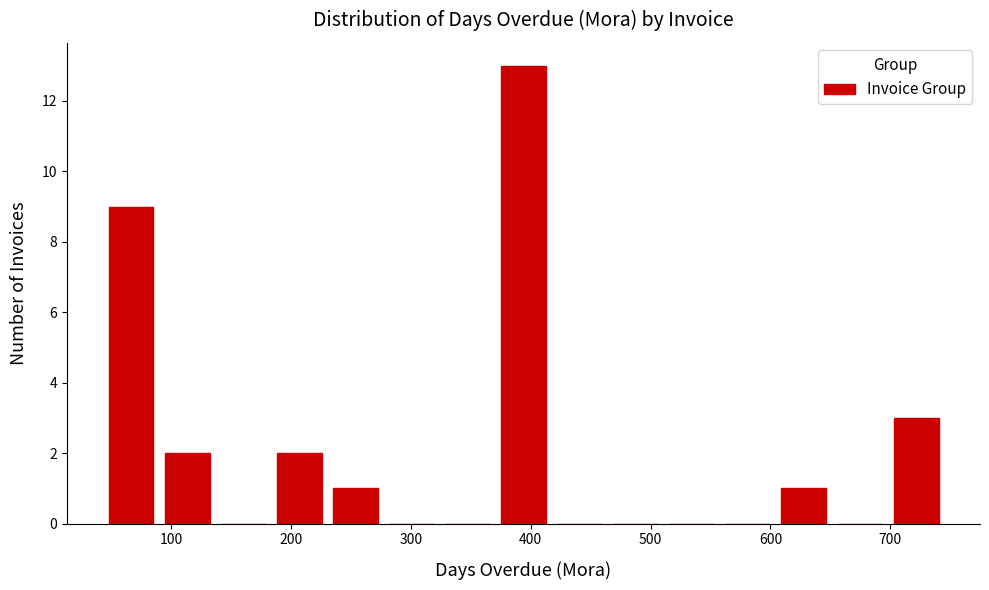

Reading left to right, transcribe this chart: for each bar, give the range it covers on the x-axis and its height. Neither the bar edges nor the heights are printed on the chart, so give them approximately, as read against the axes.

40 to 90: 9
90 to 140: 2
140 to 180: 0
180 to 230: 2
230 to 280: 1
280 to 320: 0
320 to 370: 0
370 to 420: 13
420 to 460: 0
460 to 510: 0
510 to 560: 0
560 to 600: 0
600 to 650: 1
650 to 700: 0
700 to 750: 3